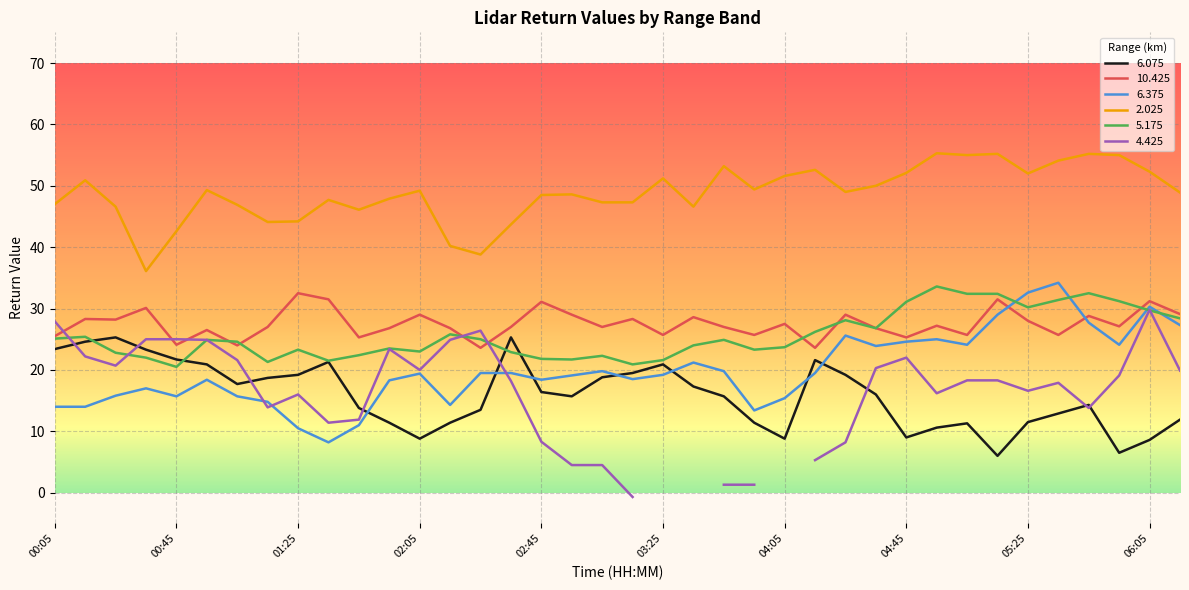

After their last crossing, which series has the higher values: 6.375 or 5.175?

5.175